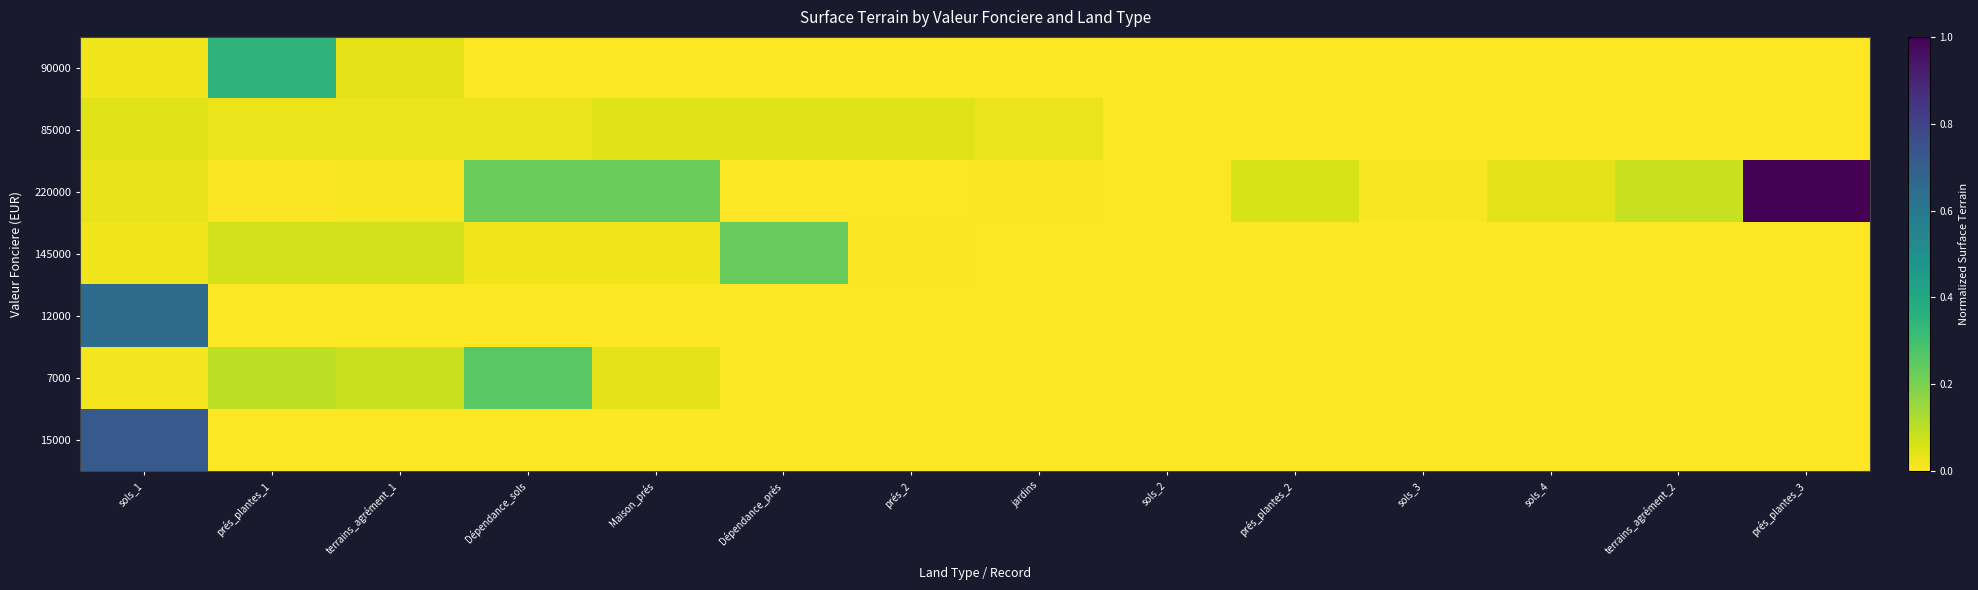

At Dépendance_sols, list the series in order from largest to smallest.

7000, 220000, 85000, 145000, 90000, 12000, 15000